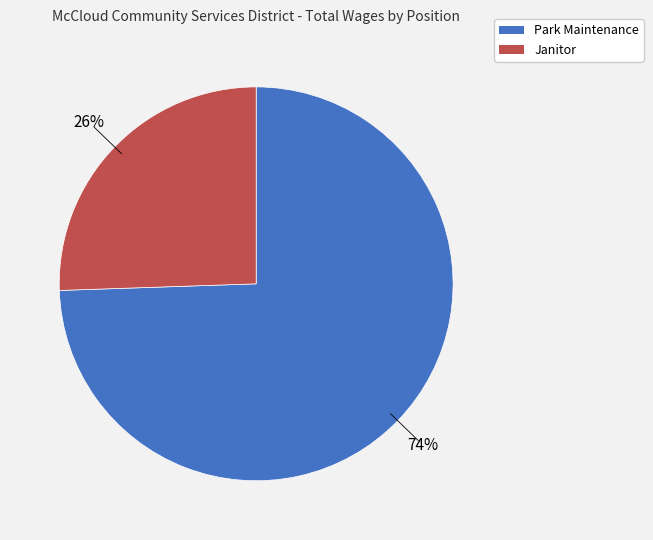

Which slice is the largest?

Park Maintenance